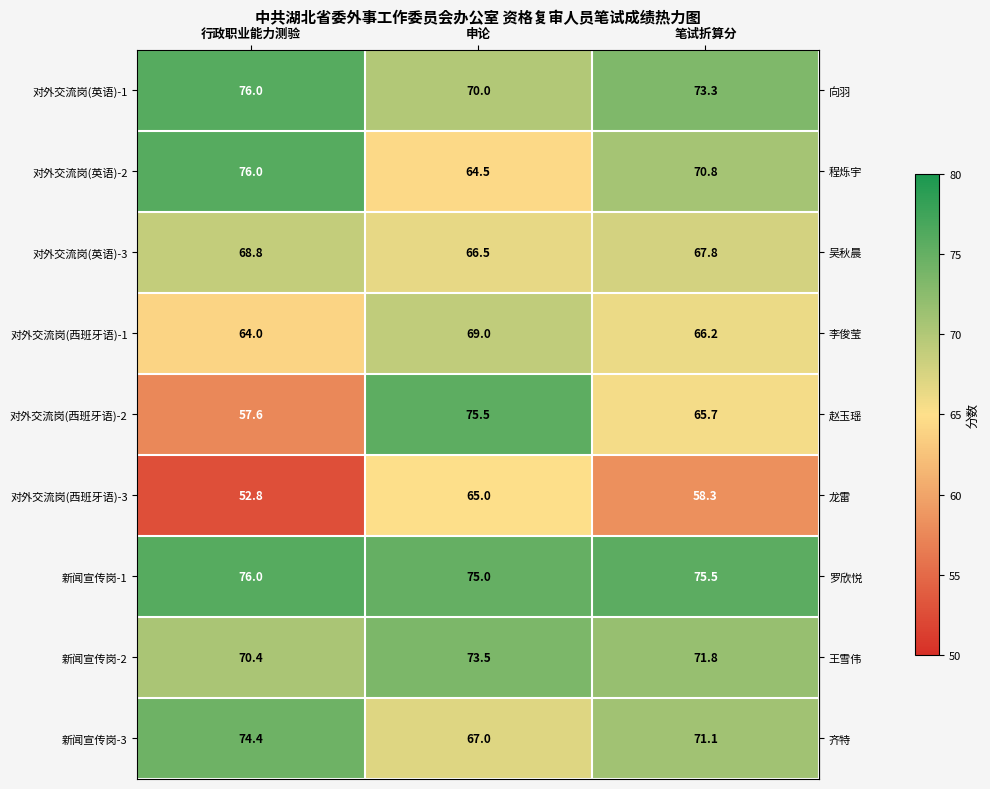

Read the 对外交流岗(英语)-3 value at 行政职业能力测验.

68.8